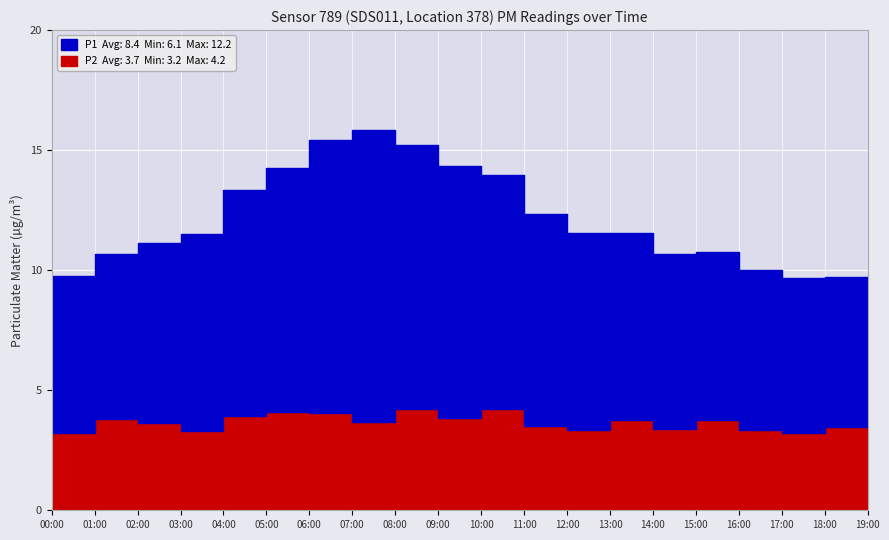

Rank the series by their maximum value, from lowest to highest.

P2, P1